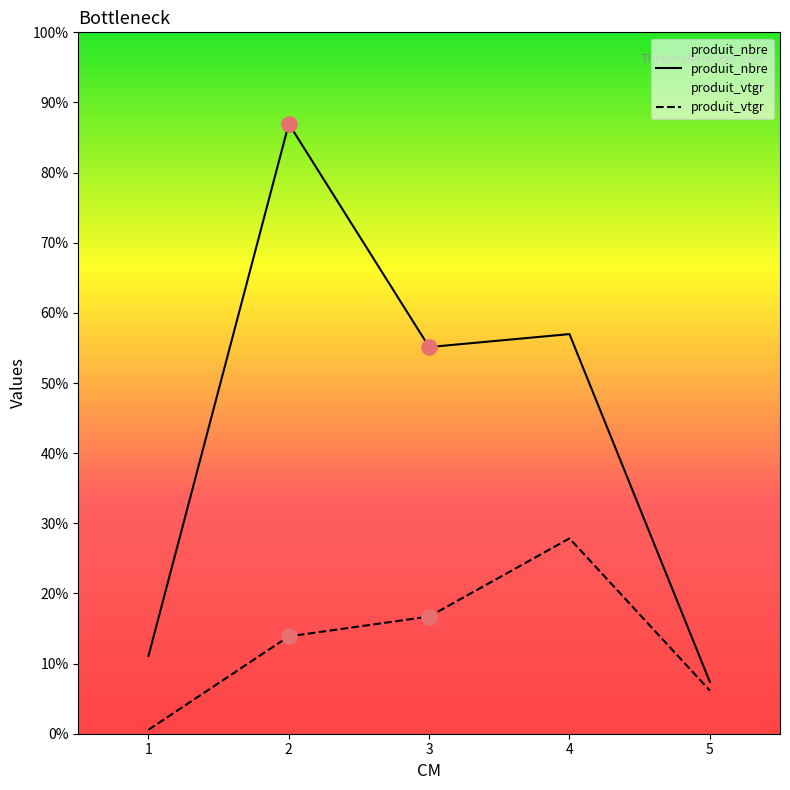

Which series has the largest total across all categories?

produit_nbre